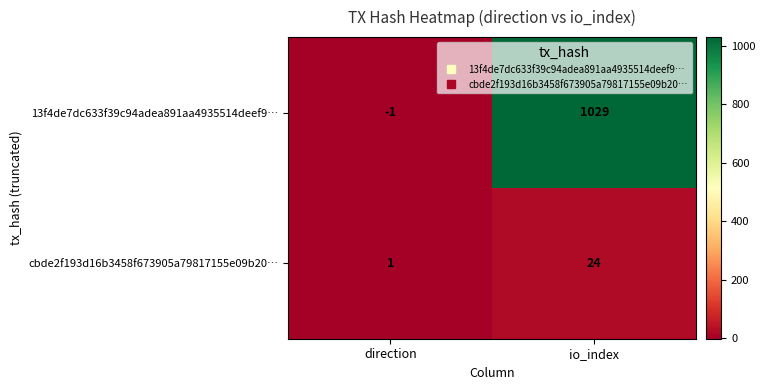

Count the number of data series in this chart.

2